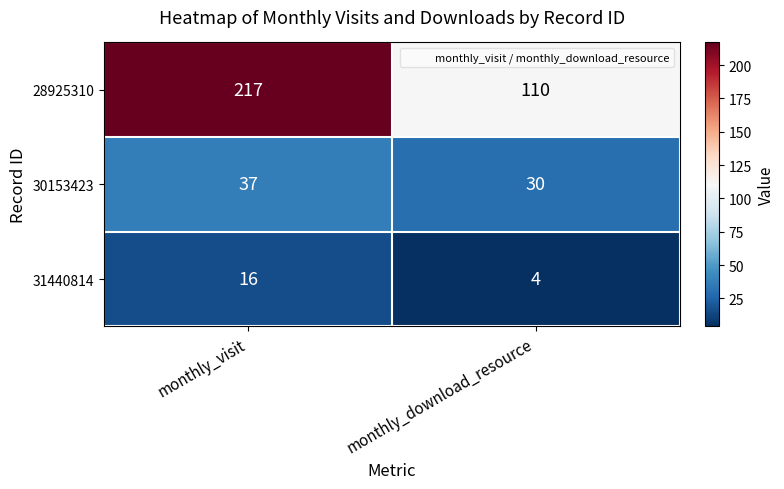

Reading left to right, extract all data points from this chart.

28925310: 217	110
30153423: 37	30
31440814: 16	4